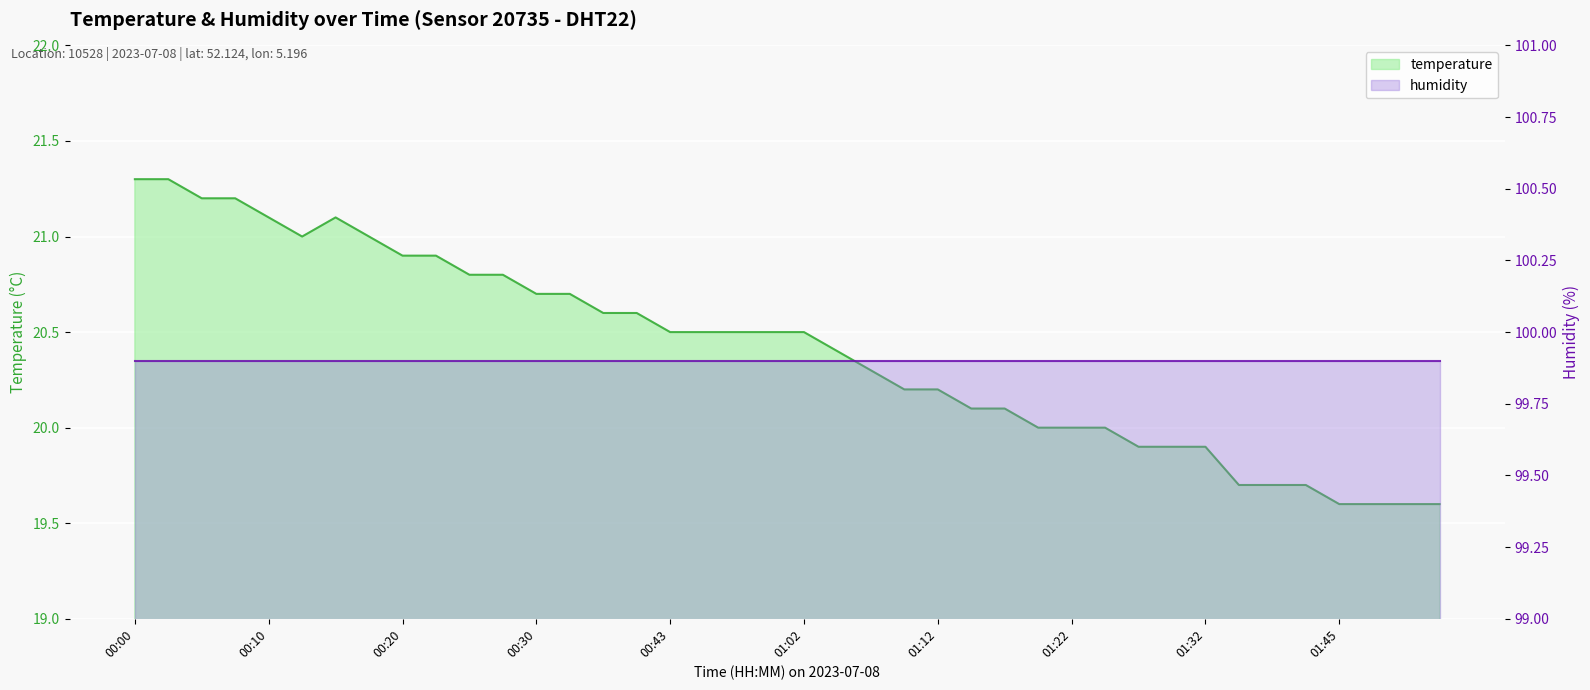

What is the label of the 7th point from the left?

00:15